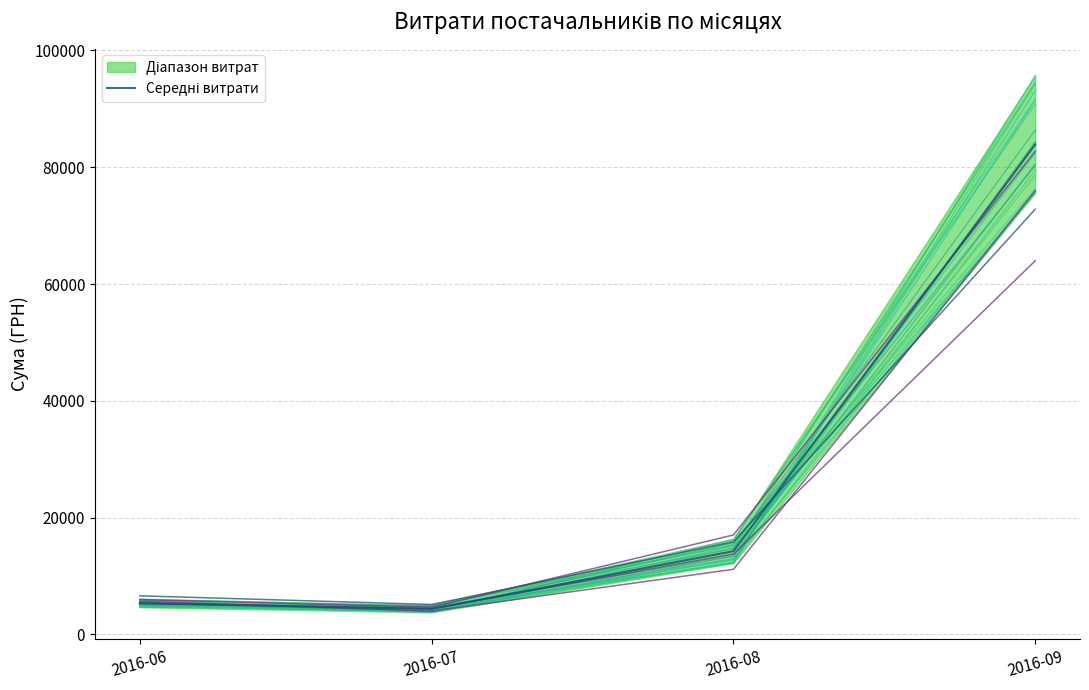

At which label is the value closest to 44136?

2016-08